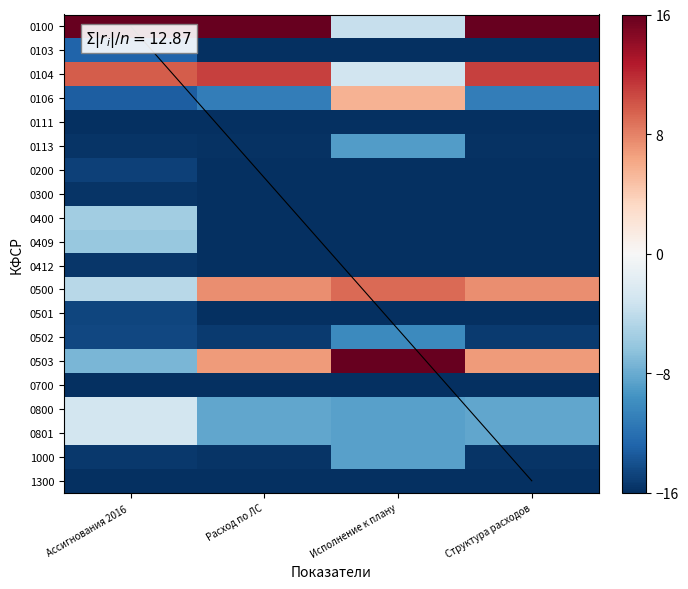

What is the difference between the highest and lowest values at Ассигнования 2016 ?

32.0